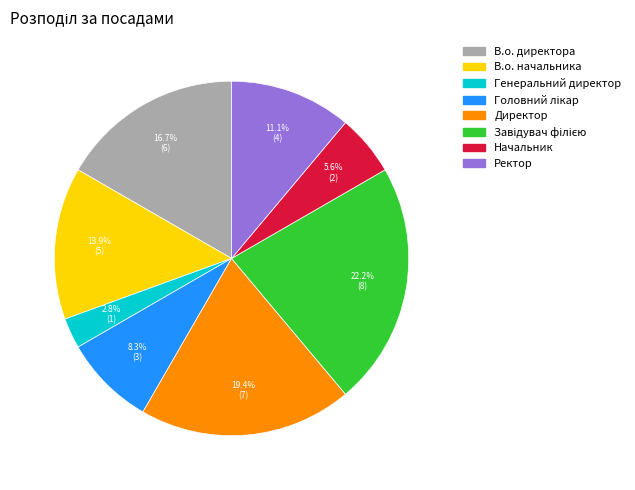

Does any single category account for the majority?

No